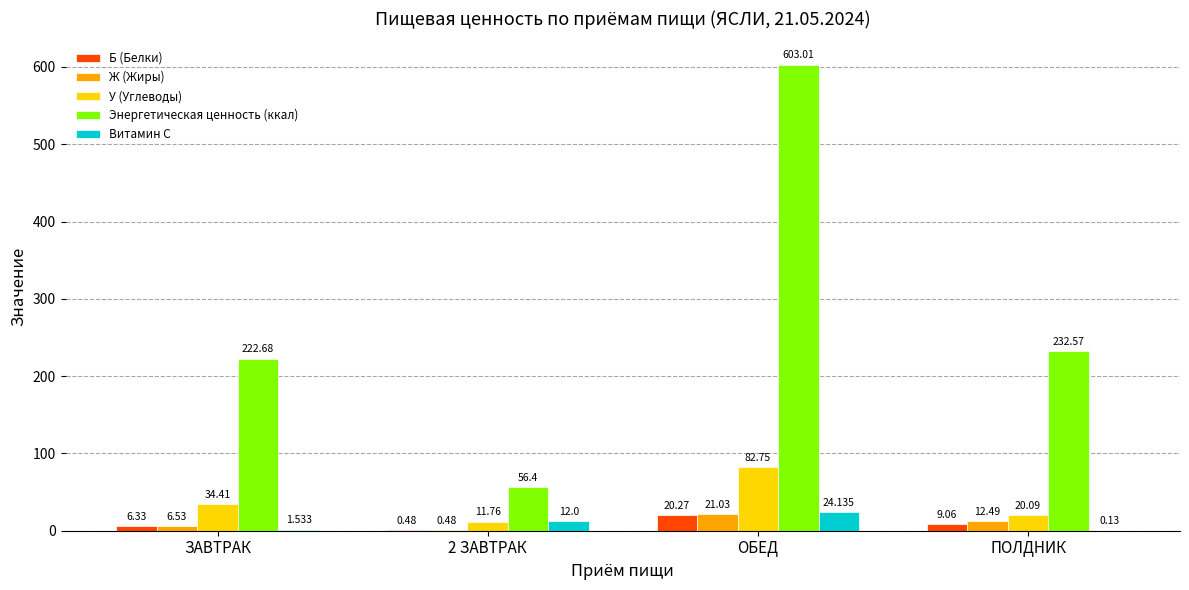

Where does the У (Углеводы) series first go above 34?

ЗАВТРАК